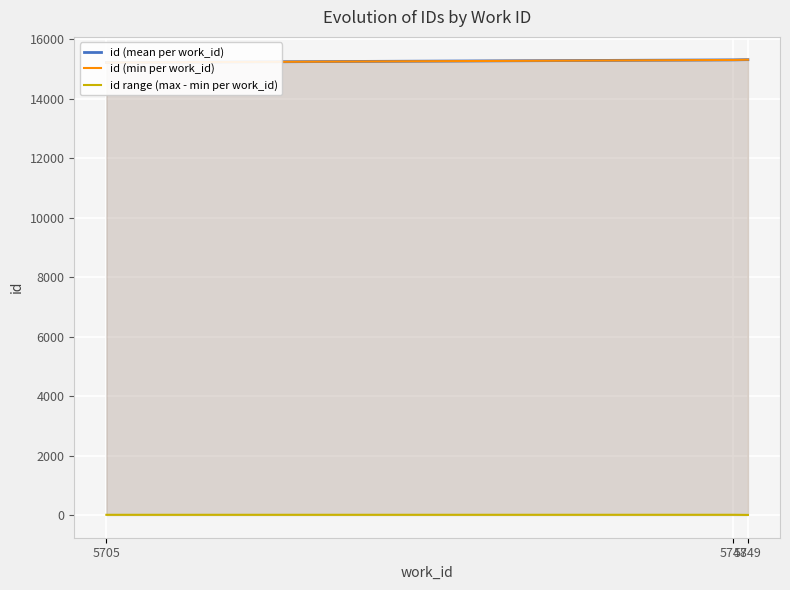

What is the difference between the id (mean per work_id) values at 5705 and 5749?

94.5